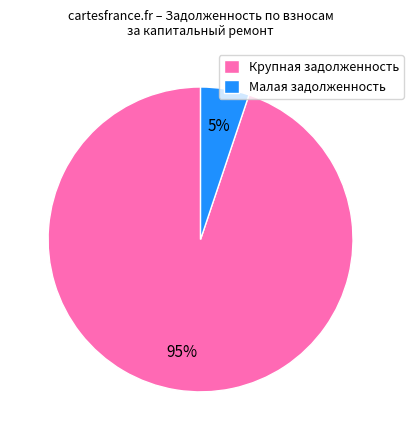

To the nearest percent, what is the difference between the largest and smallest slice percentages?

90%